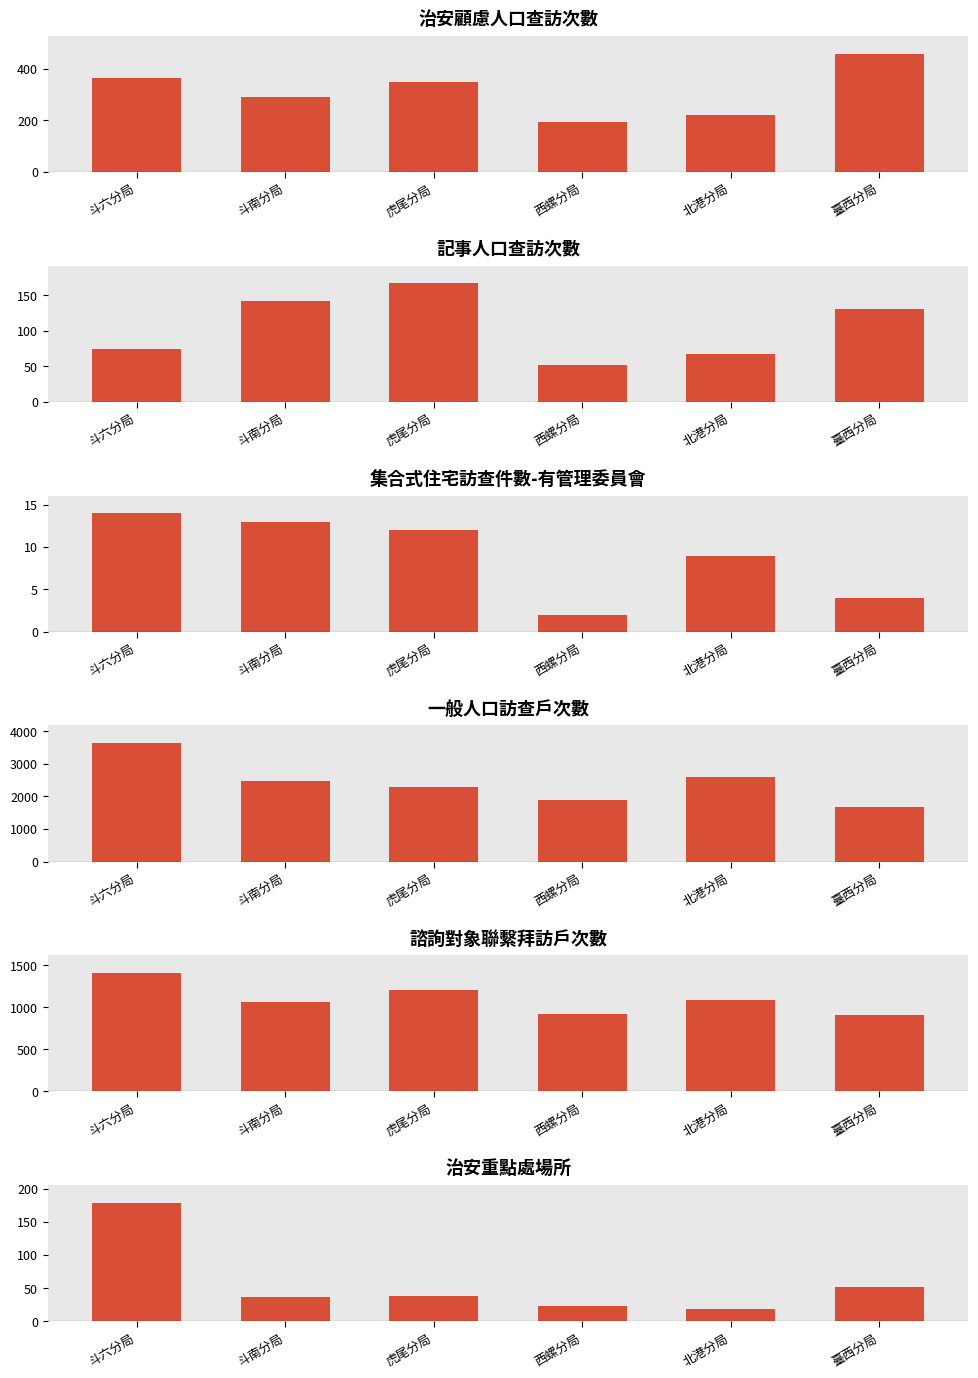

How many bars are there in total?

36